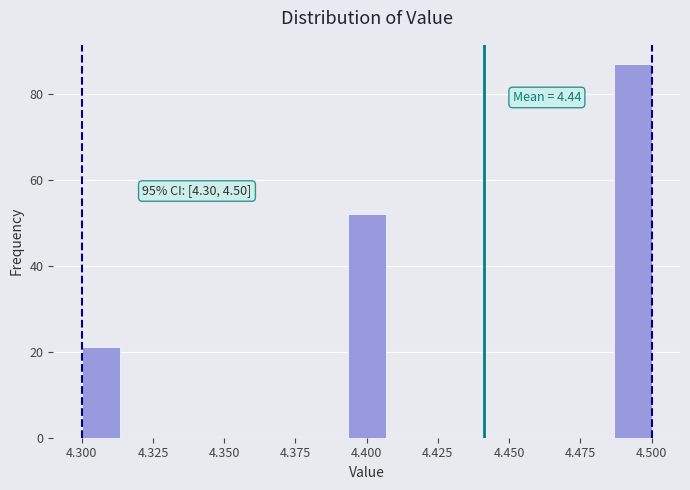

Around what value on the x-axis is the tallest bar? Give the approximate position of its centre, as read against the axis.

4.495